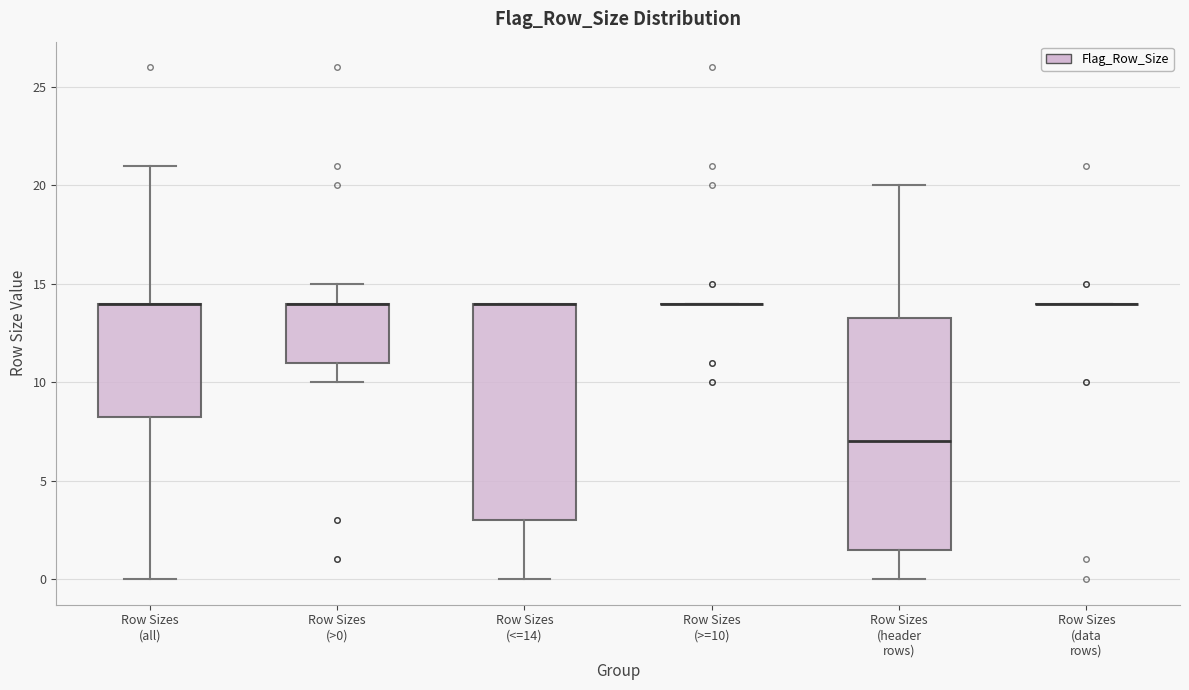

Where does the lower whisker of the box for Row Sizes (all) end on the y-axis? The values are not printed on the chart, so give them approximately, as read against the axis.

0.0